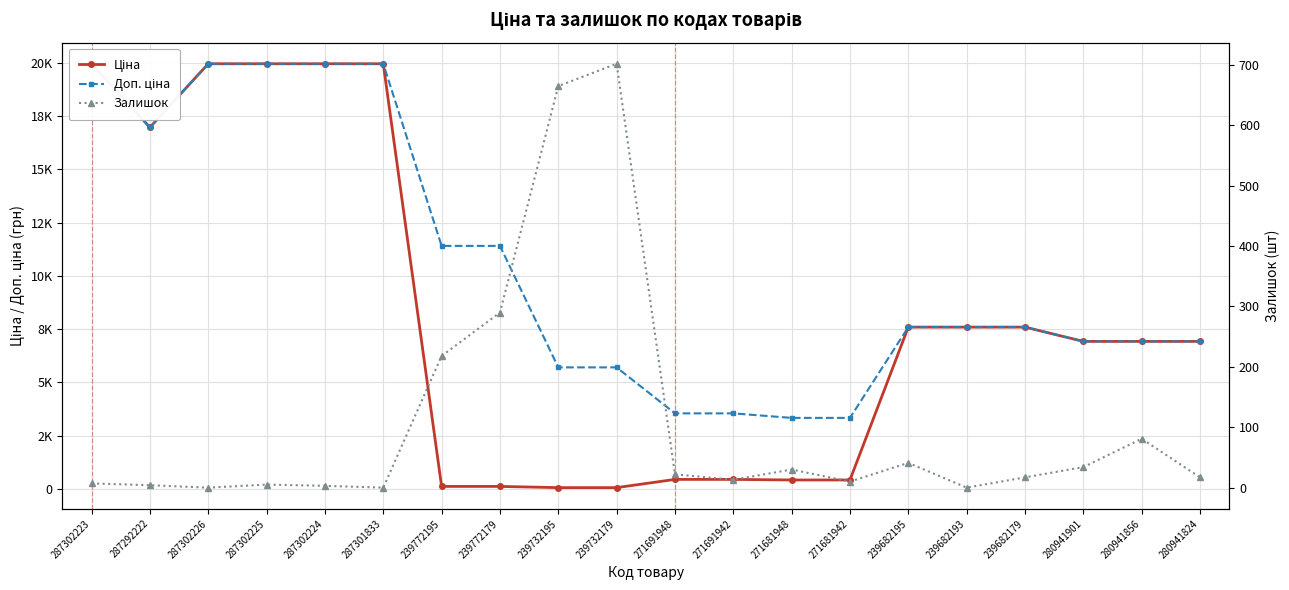

How many values in the Доп. ціна series are below 7596?

9